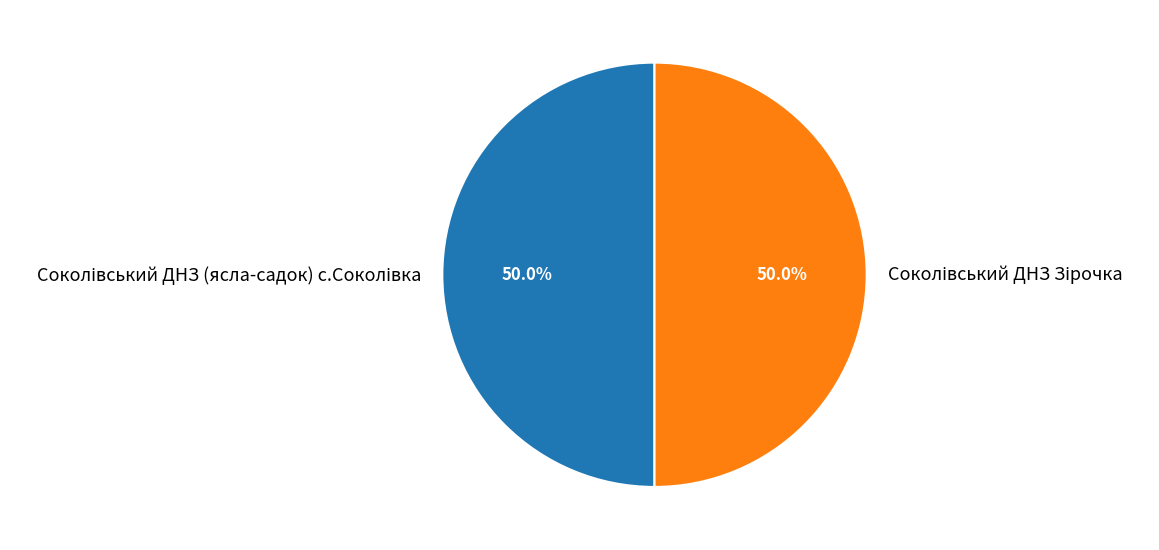

How many slices are in this pie chart?

2